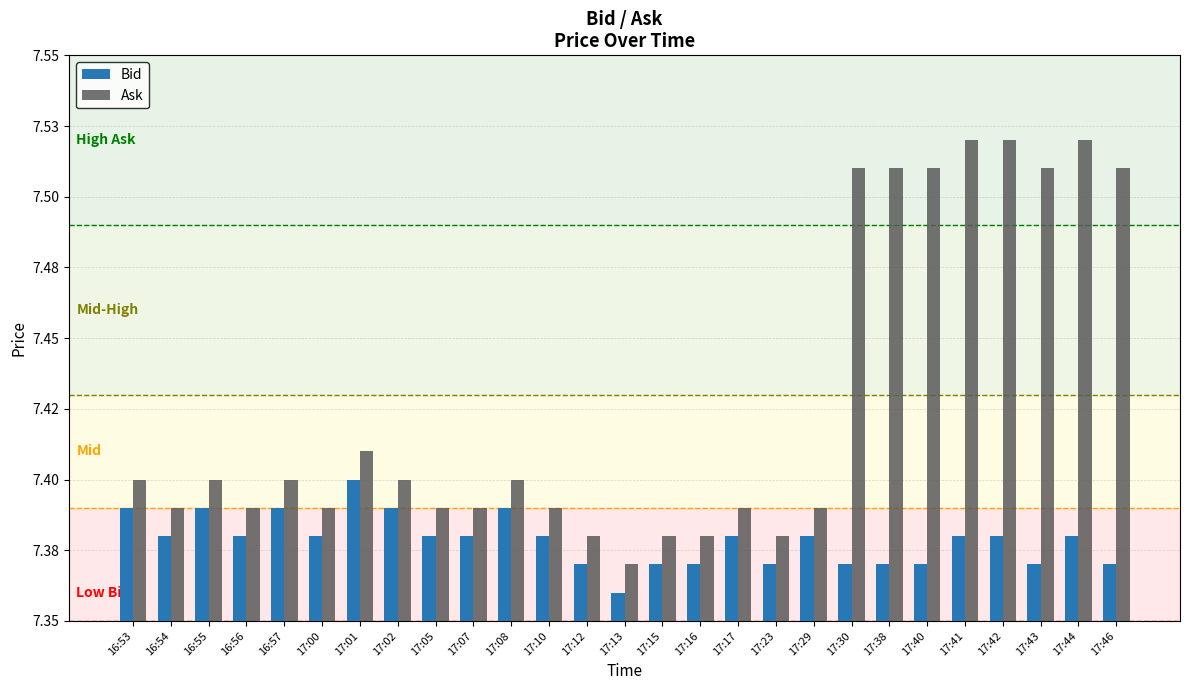

Which series changed the most between 16:57 and 17:17?

Ask